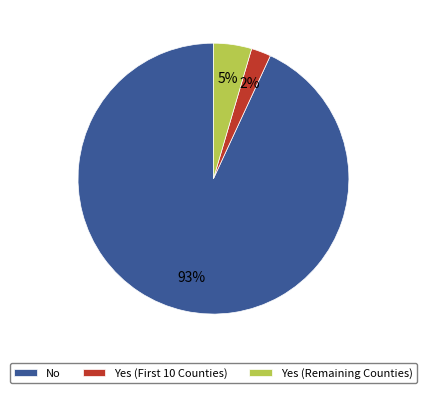

The No slice represents 81% of the pie. True or false?

False